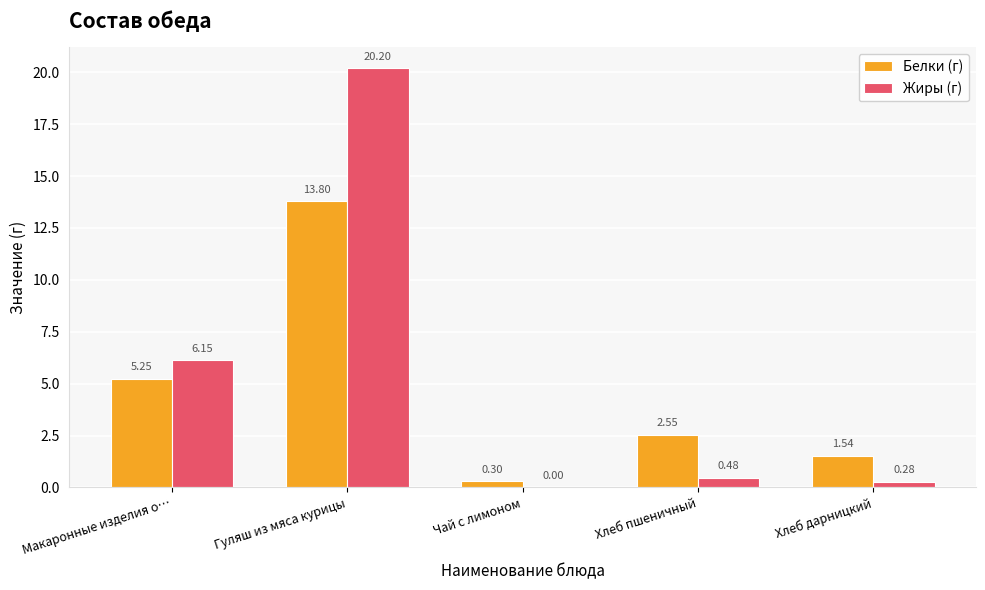

What is the total value across all series at Чай с лимоном?

0.3